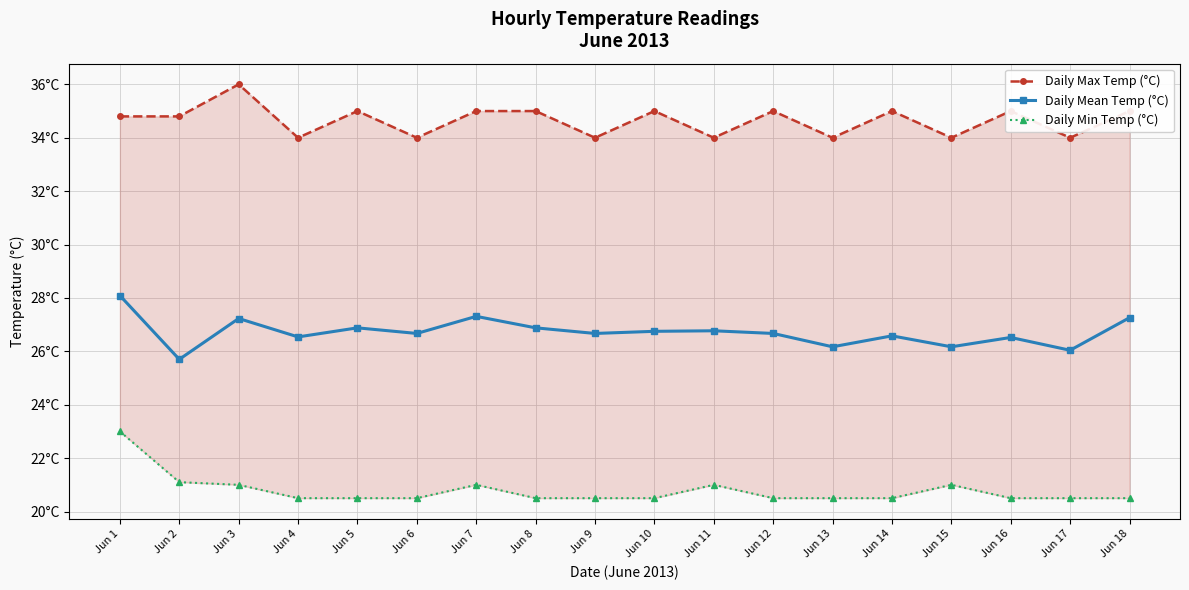

At which label does Daily Max Temp (°C) reach its minimum?

Jun 4